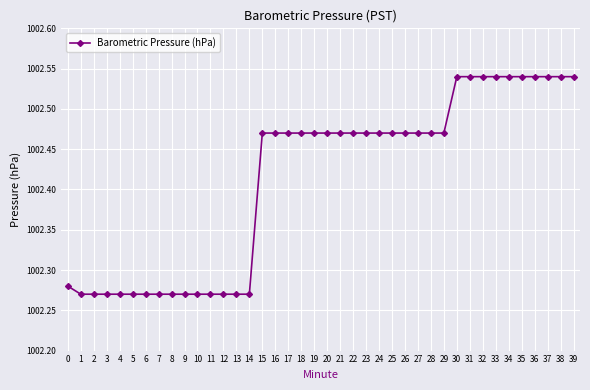

Does the chart display data point markers on the line(s)?

Yes